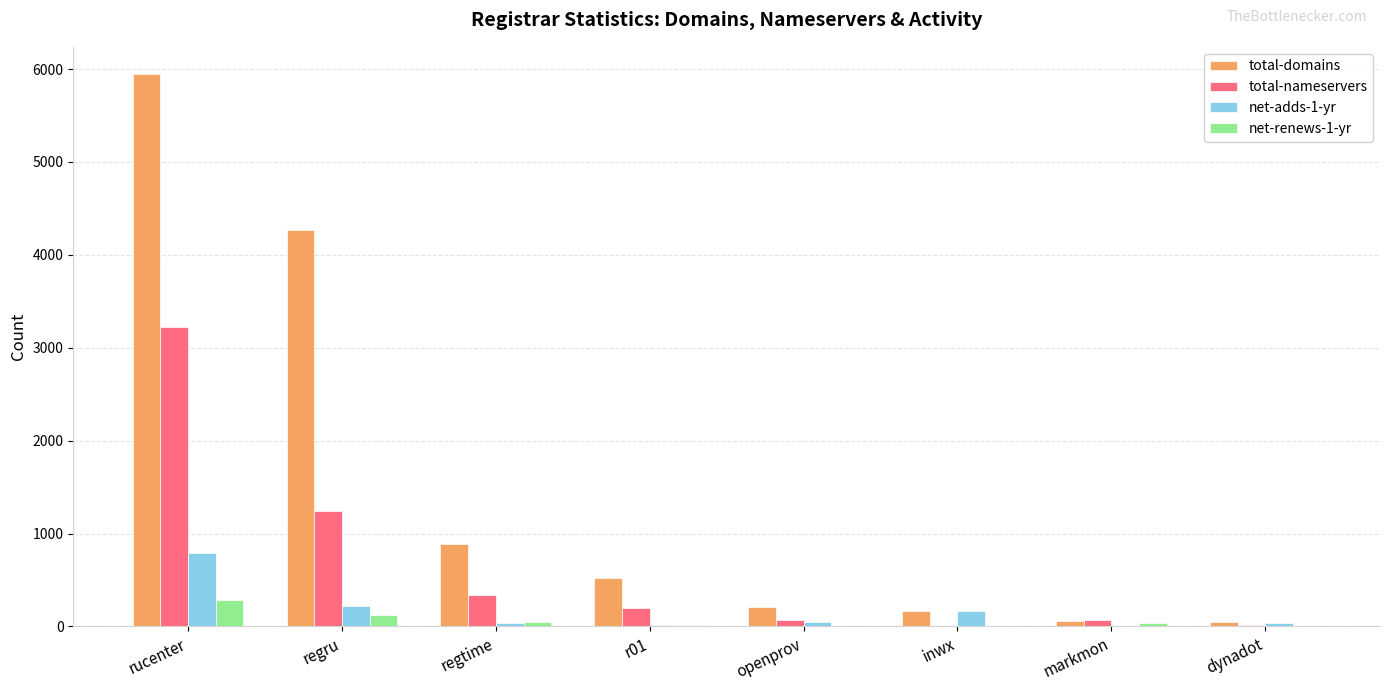

The value of net-adds-1-yr at regru is 222. True or false?

True